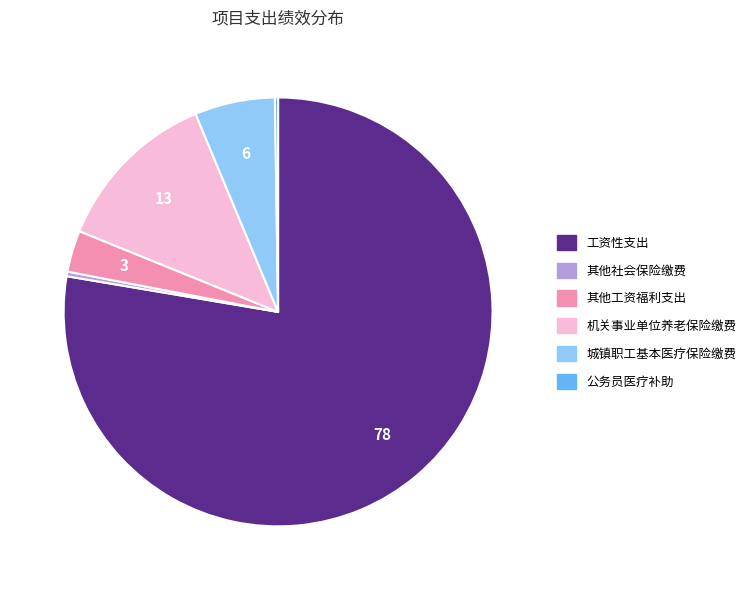

Does 其他工资福利支出 represent more than half of the total?

No